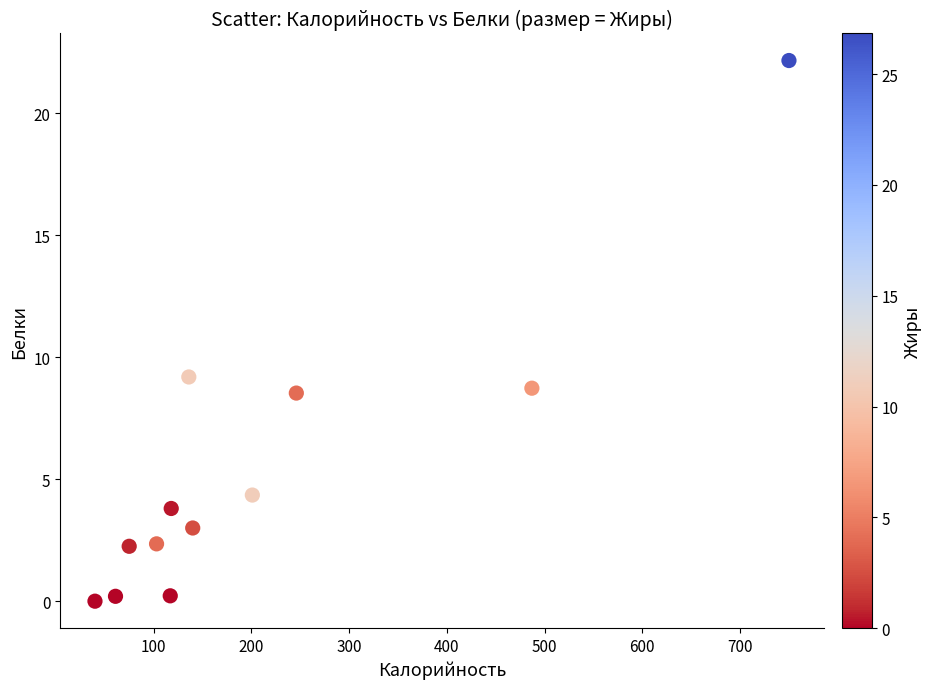

What is the range of Y values (max minus min)?

22.2